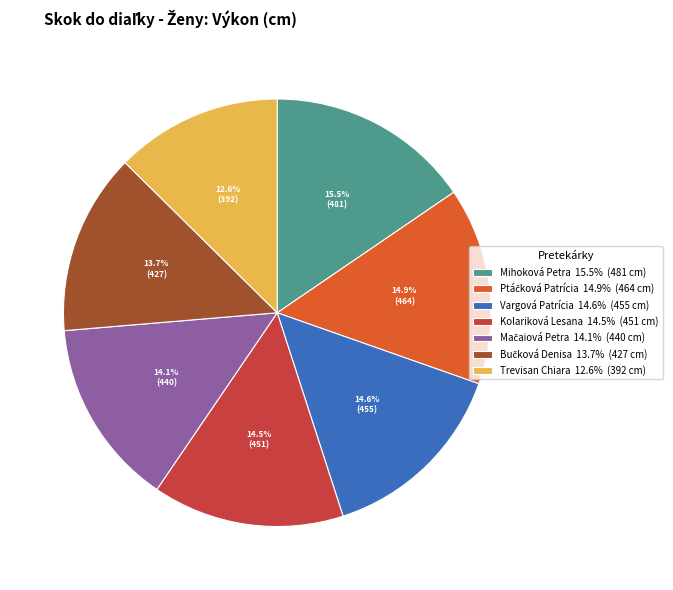

Is there a majority slice in this chart?

No